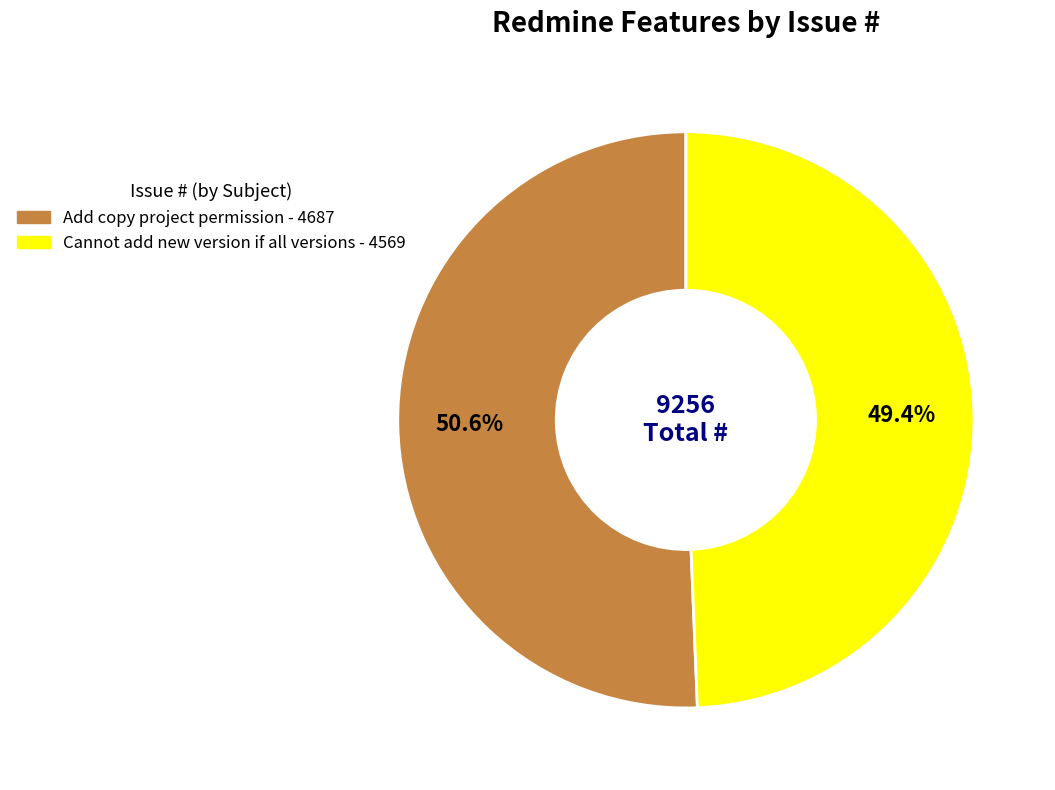

What percentage is the Add copy project permission slice, to the nearest percent?

51%